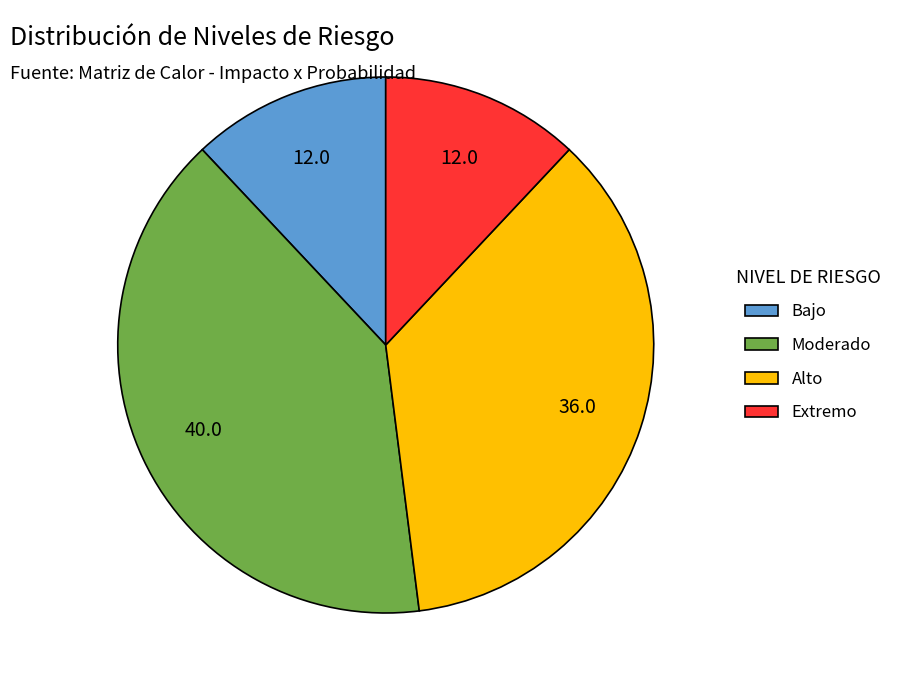

Is there a majority slice in this chart?

No